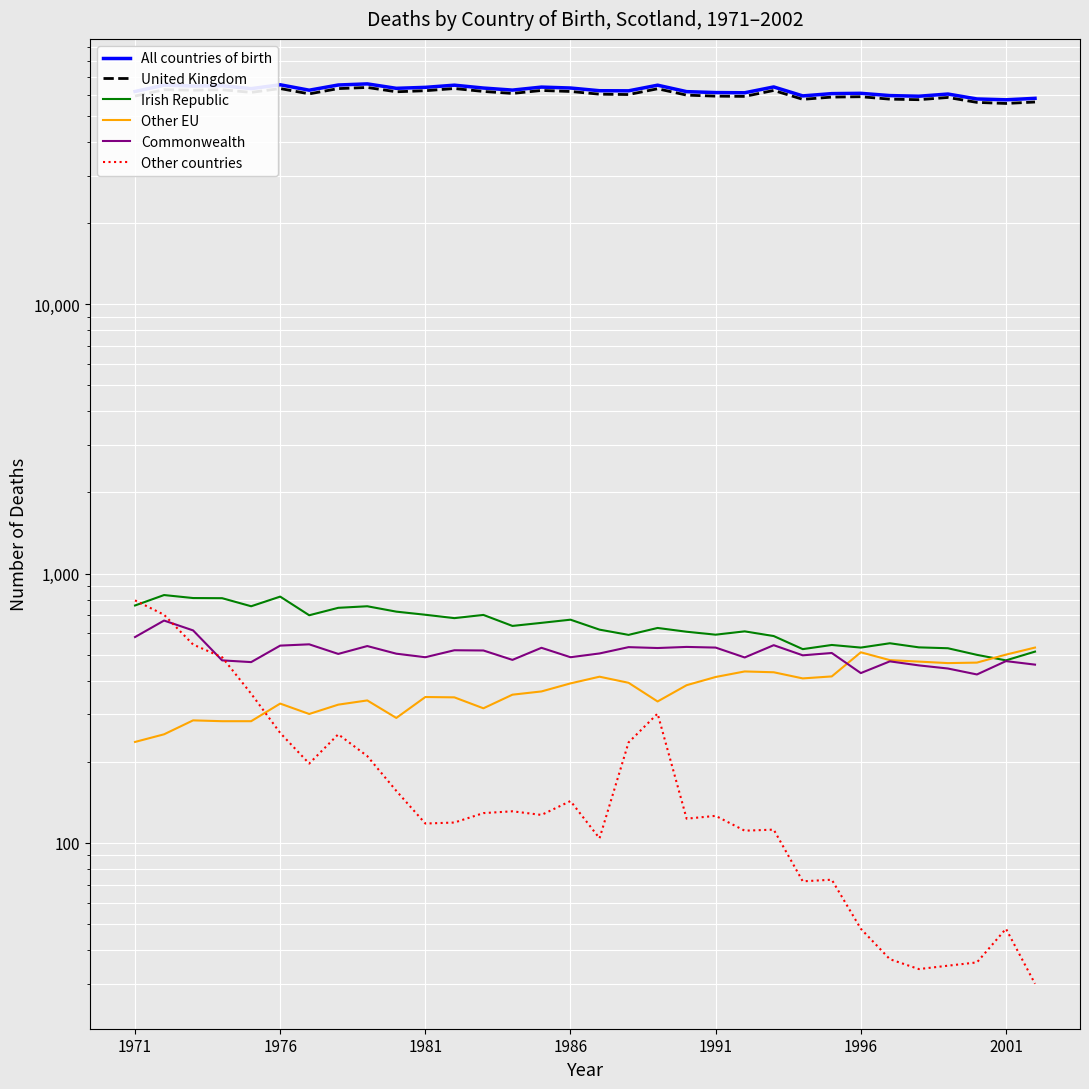

Reading left to right, what are all the values shown in this chart?

All countries of birth: 61614	65017	64545	64740	63125	65253	62294	65123	65747	63299	63828	65022	63454	62345	63967	63467	62014	61957	65017	61527	61041	60937	64049	59328	60500	60654	59494	59164	60281	57799	57382	58103
United Kingdom: 59240	62560	62289	62537	61143	63168	60371	63148	63761	61460	62007	63189	61629	60586	62147	61608	60204	60024	63051	59721	59195	59079	62148	57617	58722	58911	57701	57434	58539	56124	55614	56305
Irish Republic: 761	832	811	810	756	821	700	746	756	722	703	683	702	639	656	674	619	592	628	608	593	610	586	524	543	531	551	532	528	499	476	513
Other EU: 237	253	285	283	283	329	301	326	338	291	348	347	316	355	365	391	414	393	335	385	413	433	430	408	415	510	477	471	465	467	500	531
Commonwealth: 581	669	615	476	469	540	546	503	538	504	489	519	518	478	530	489	505	533	529	534	531	488	542	497	507	427	472	456	444	422	473	459
Other countries: 795	703	545	489	358	256	197	253	210	156	118	119	129	131	127	143	104	236	302	123	126	111	112	72	73	48	37	34	35	36	48	30